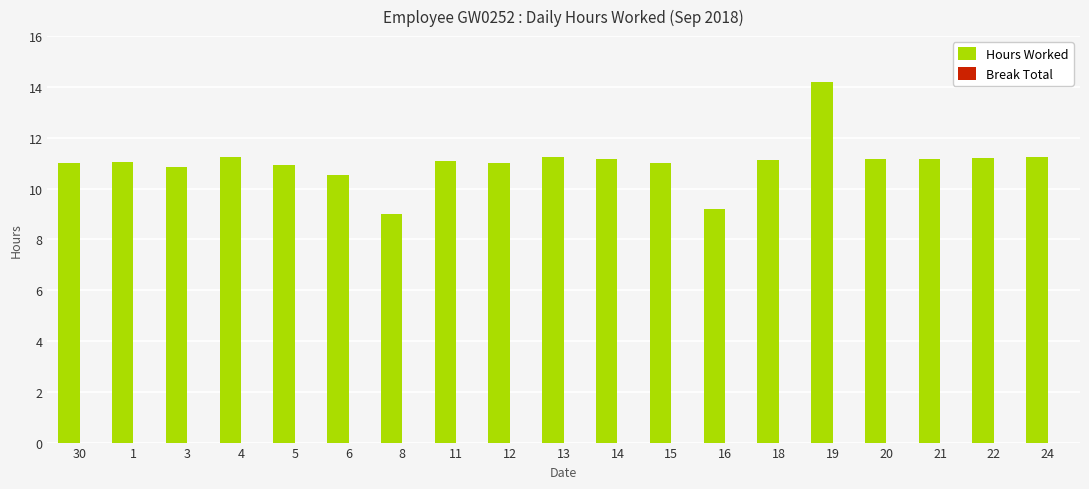

What is the approximate value at 20?

11.2